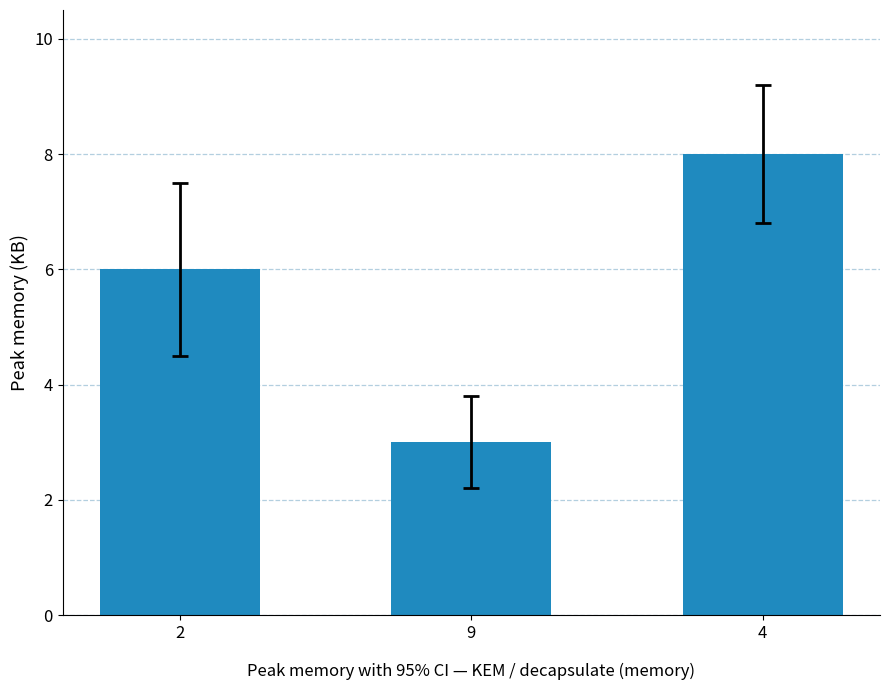

What is the label of the 1st bar from the right?

4